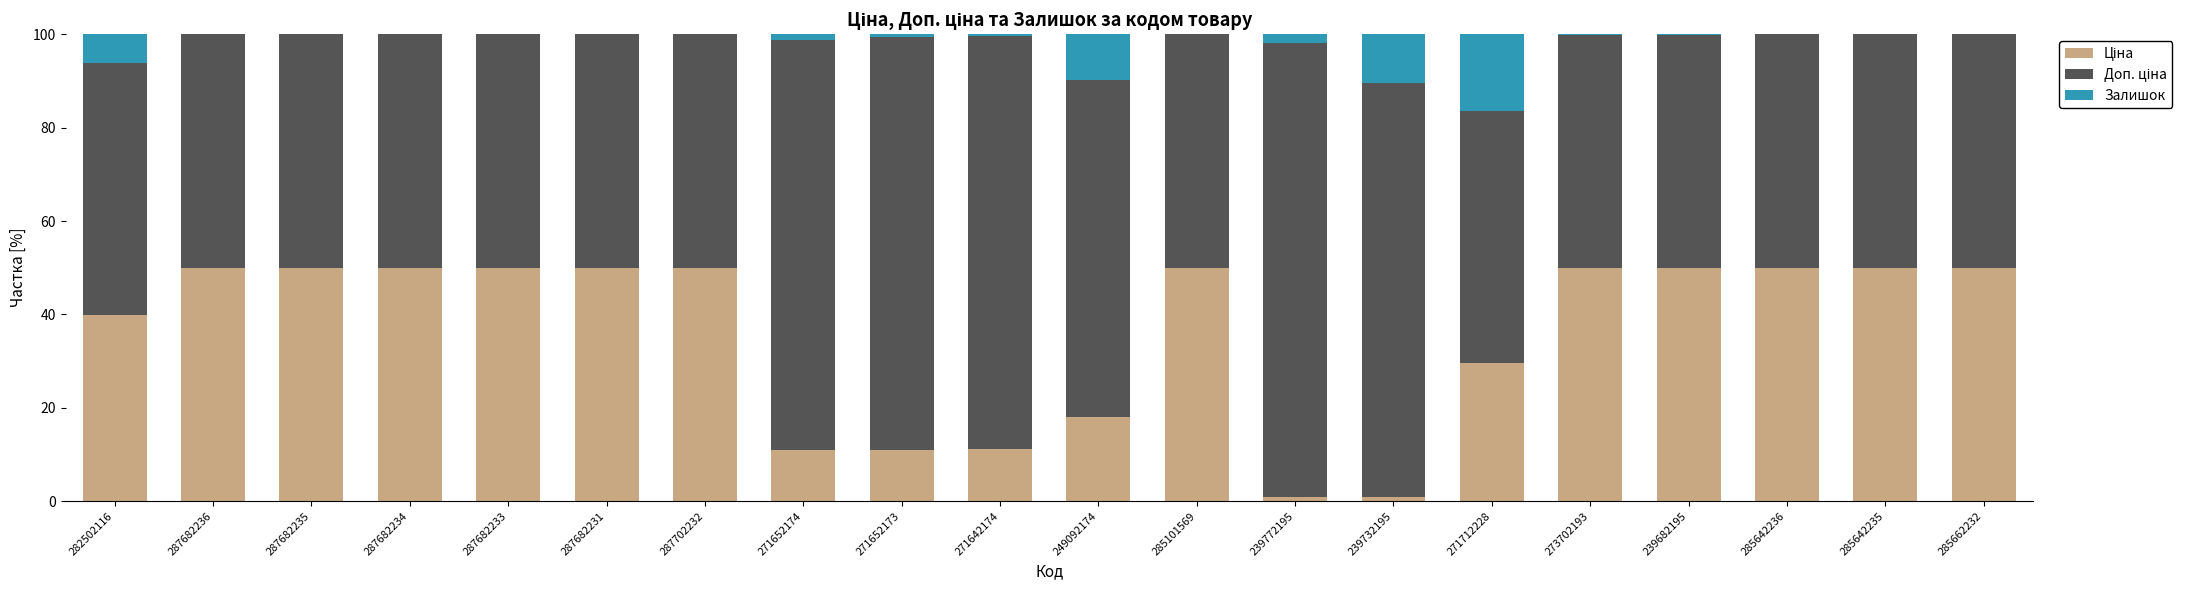

Are the bars horizontal?

No